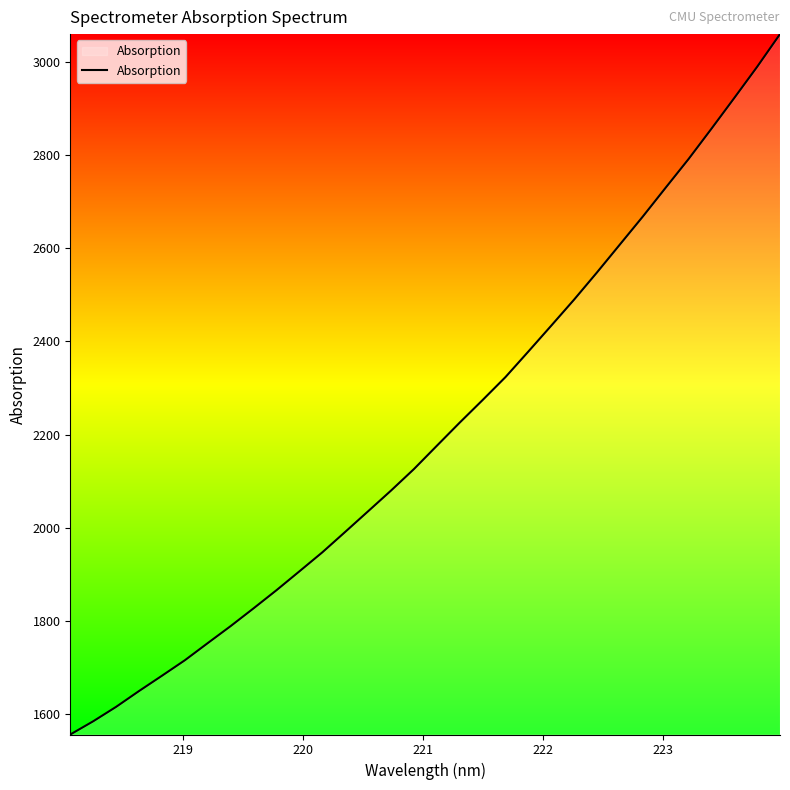

How many categories are shown in the chart?

32